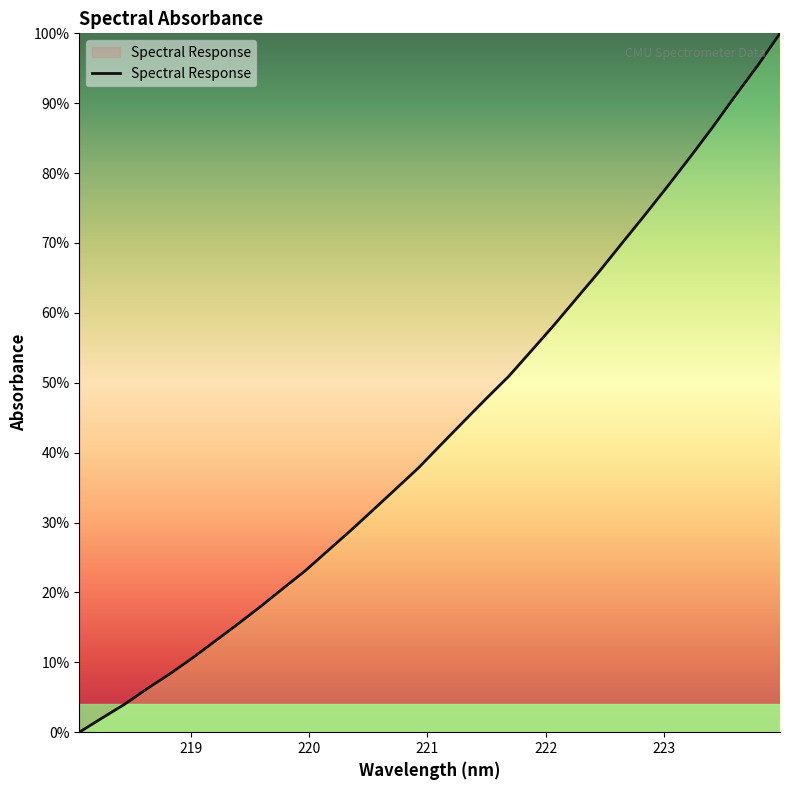

What is the difference between the maximum and minimum values?

100.0